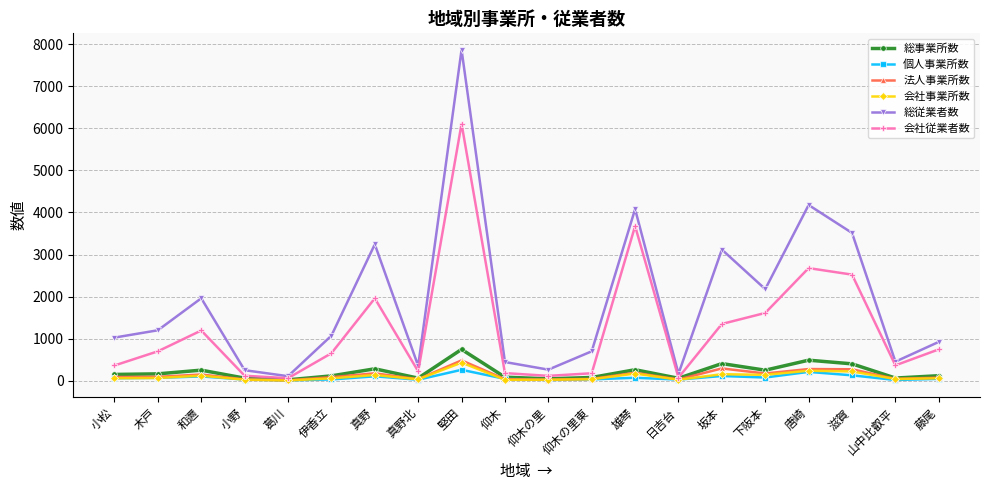

True or false: 法人事業所数 and 総従業者数 intersect in this chart.

False